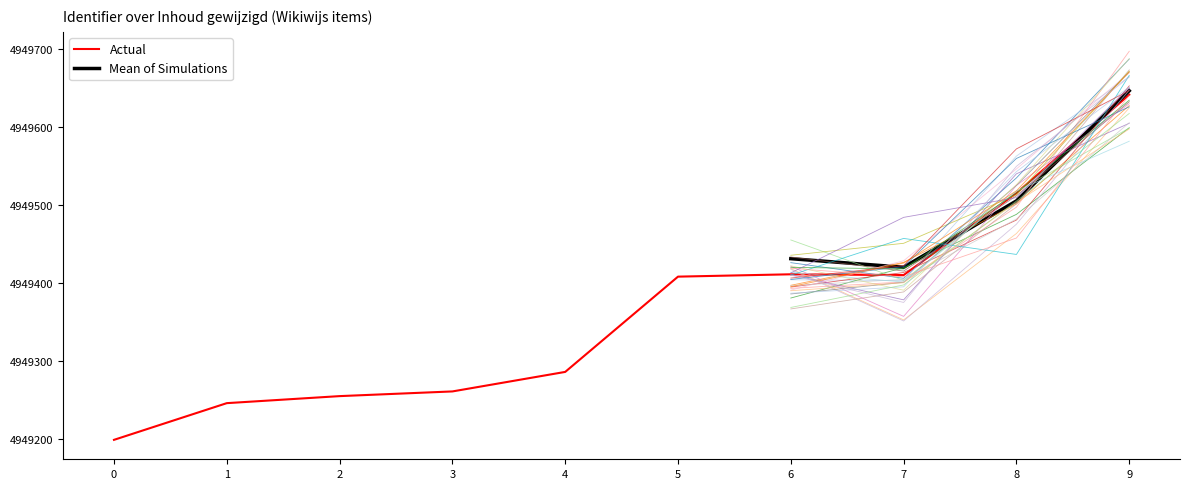

What is the change in value from 0 to 9?

+442